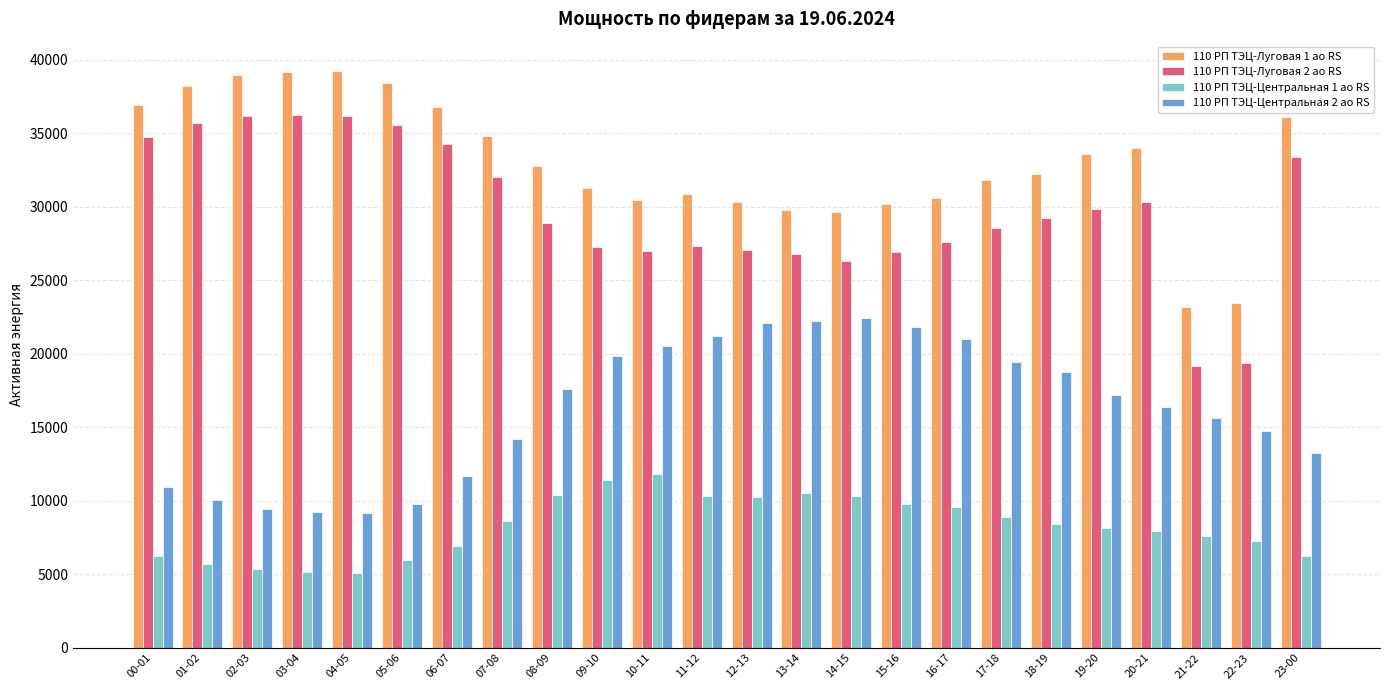

Which series has the largest total across all categories?

110 РП ТЭЦ-Луговая 1 ао RS